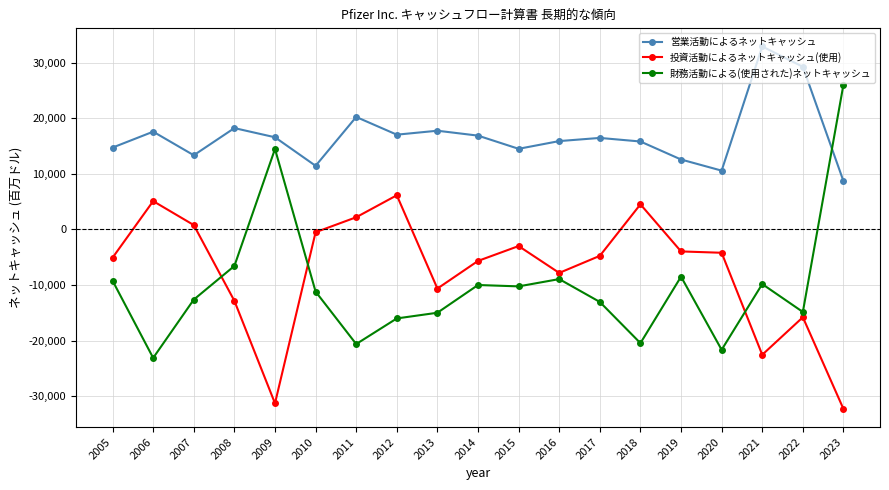

What is the minimum value for 投資活動によるネットキャッシュ(使用)?

-32278